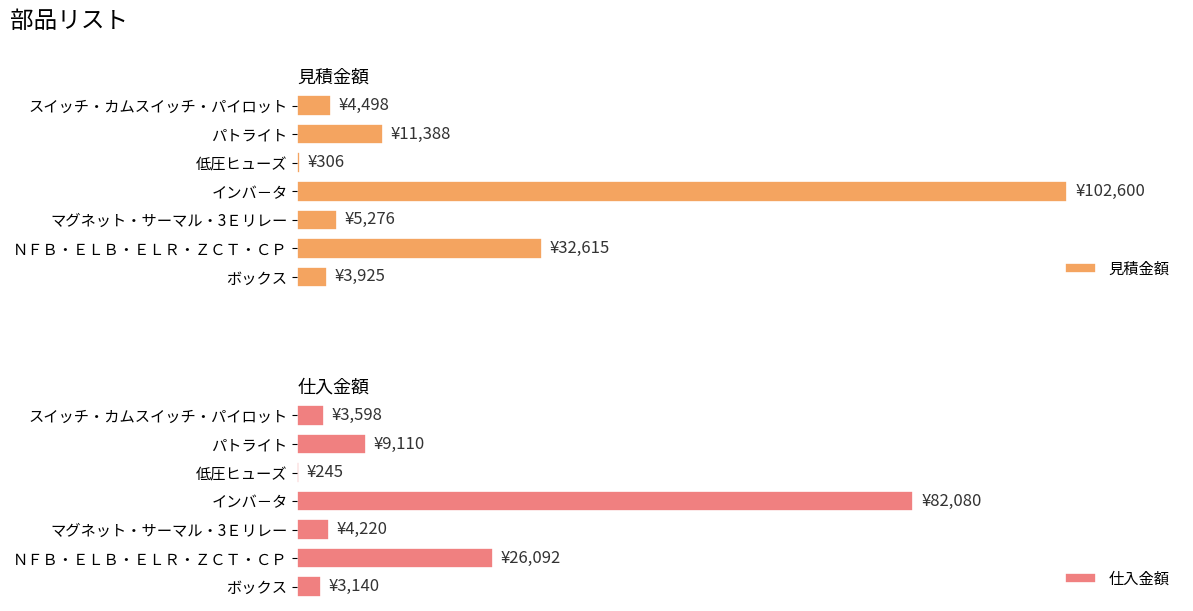

Is it true that 仕入金額 equals 3140 at ボックス?

True